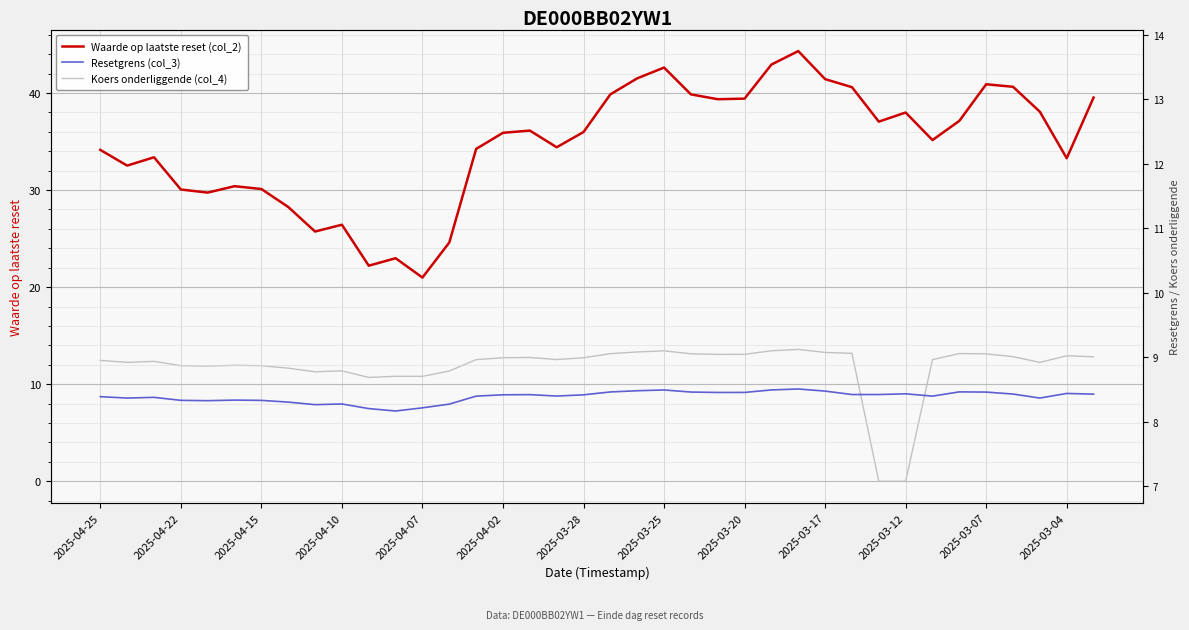

At which label does Resetgrens (col_3) first exceed 8?

2025-04-25